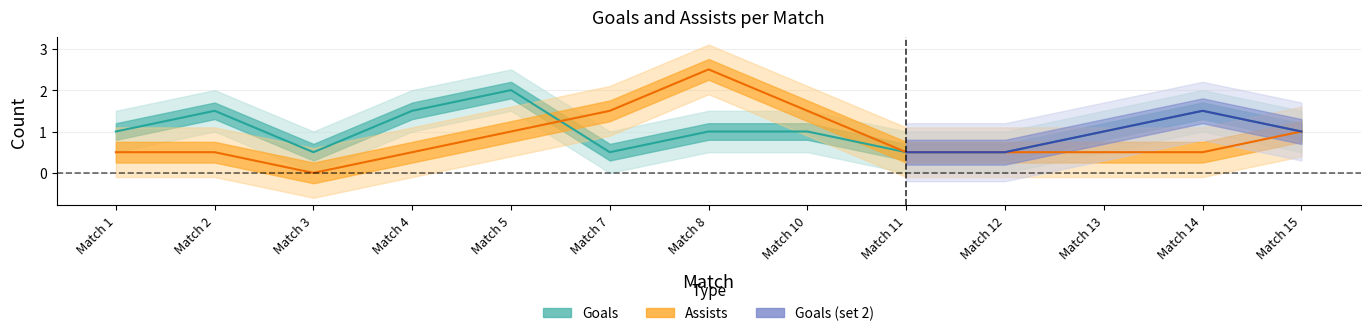

The Goals series shows 1 at Match 3. True or false?

False